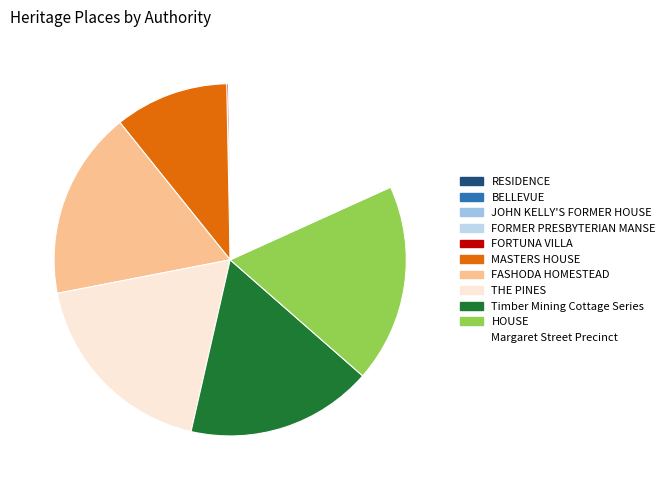

Which category has the smallest portion of the pie?

RESIDENCE